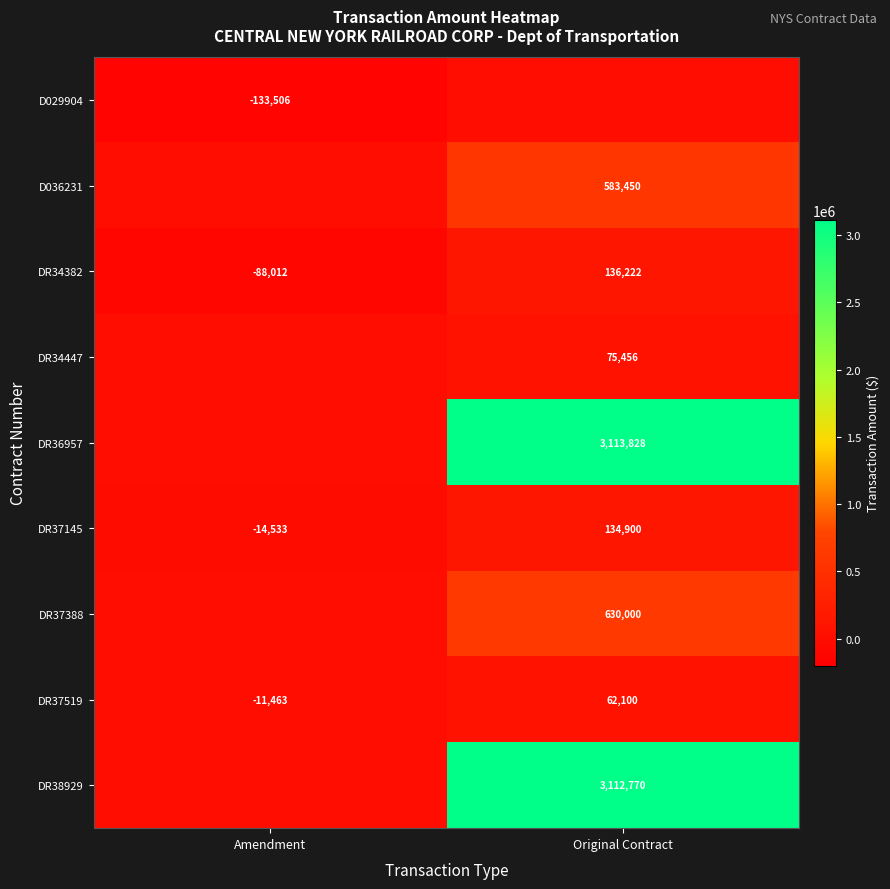

Count the number of categories in the chart.

2